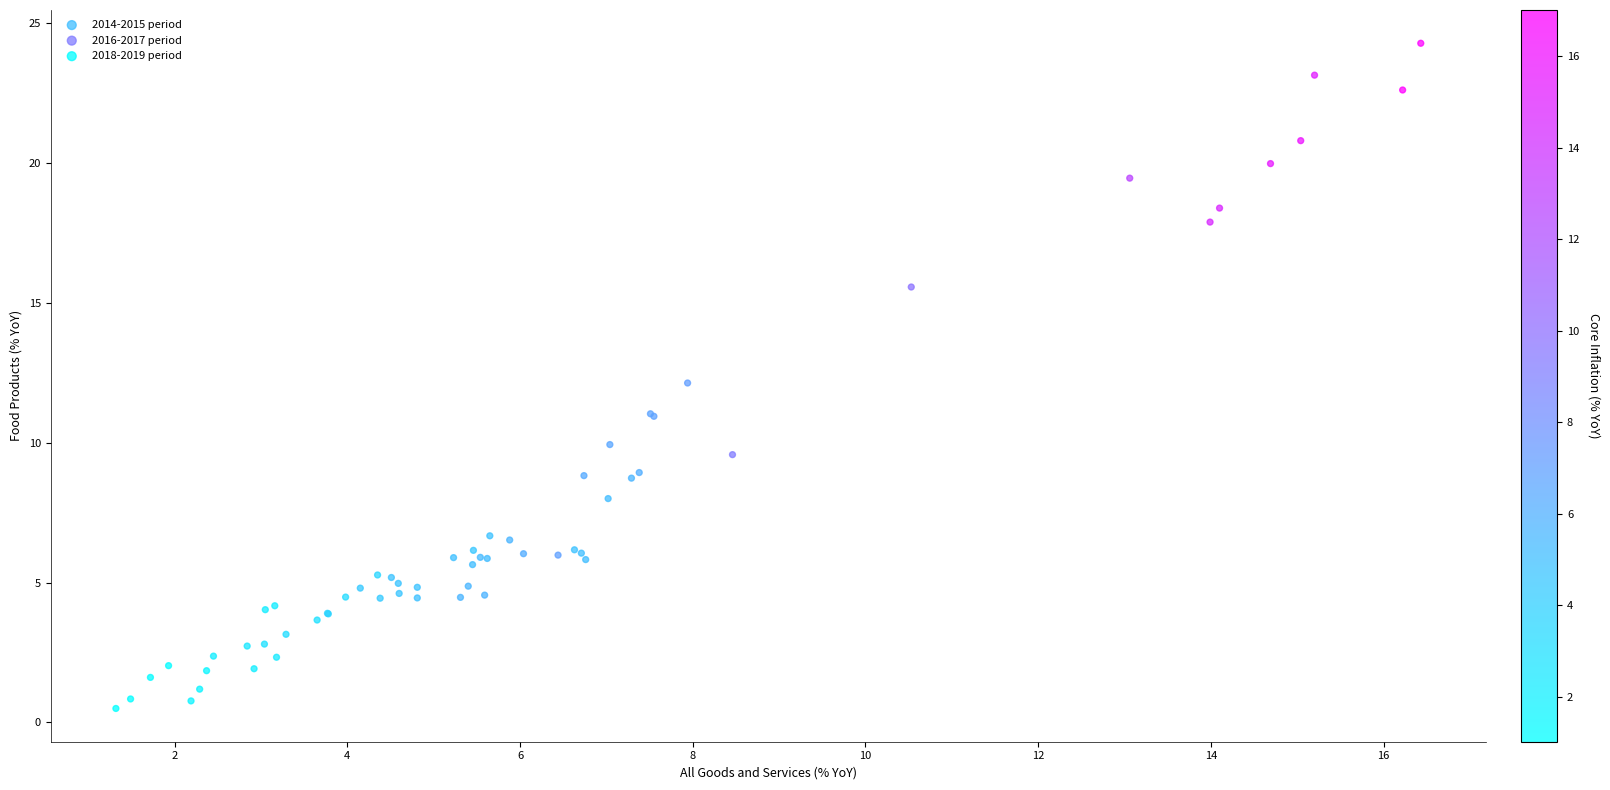

Which series has the widest spread of Y values?

2014-2015 period